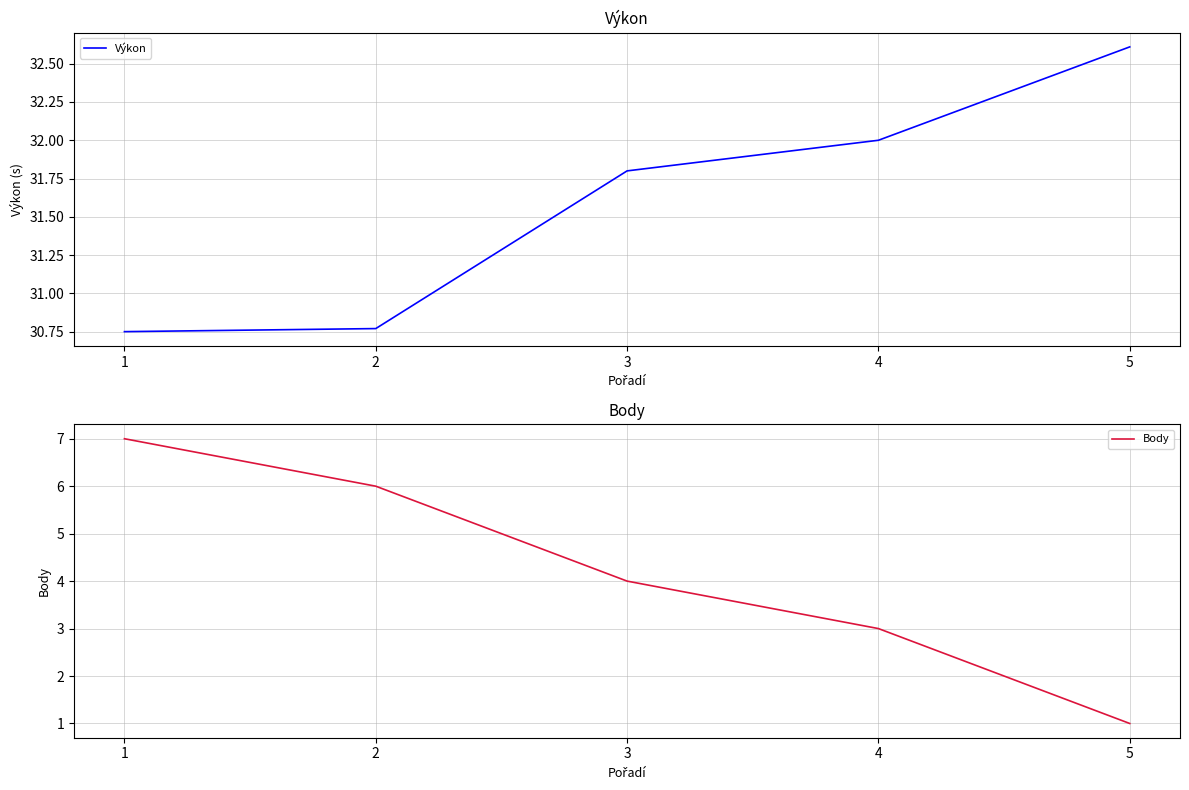

What is the difference between the second highest and minimum values in the Body series?

5